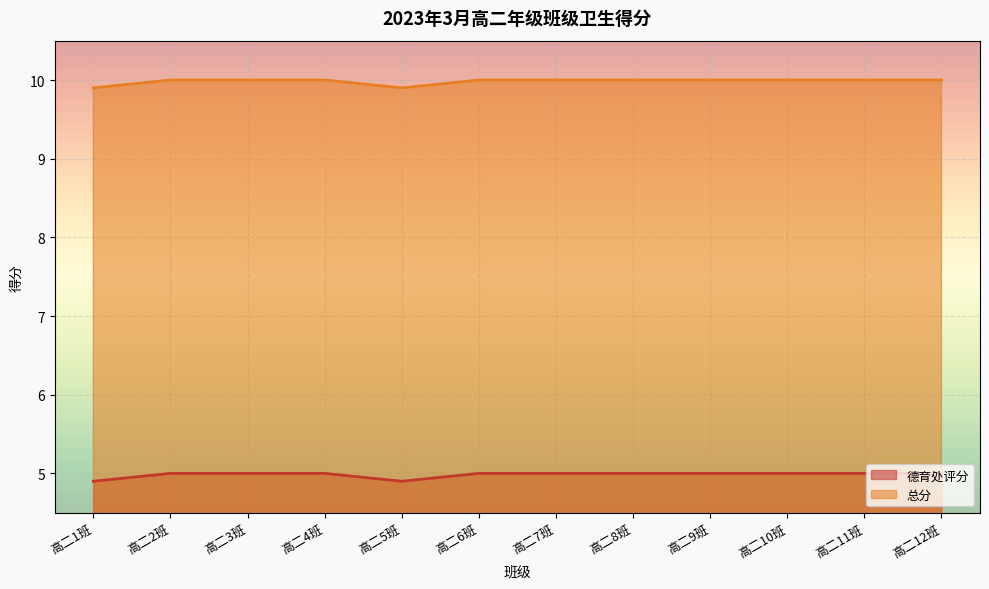

In 总分, how many points are lower than both neighbors (excluding endpoints)?

1